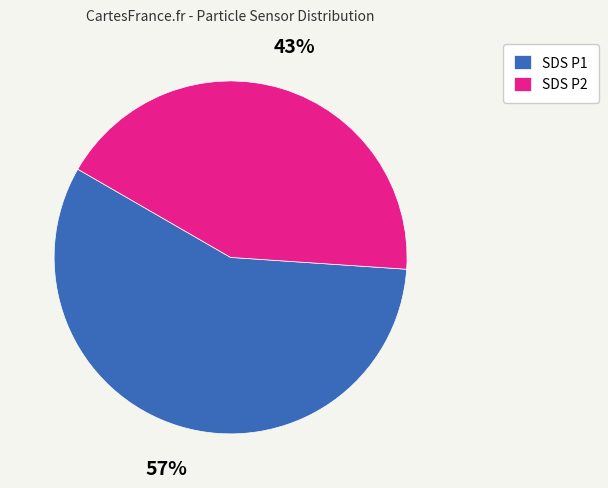

Is there a majority slice in this chart?

Yes